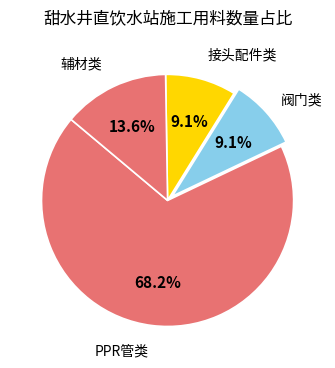

Count the number of slices in the pie.

4